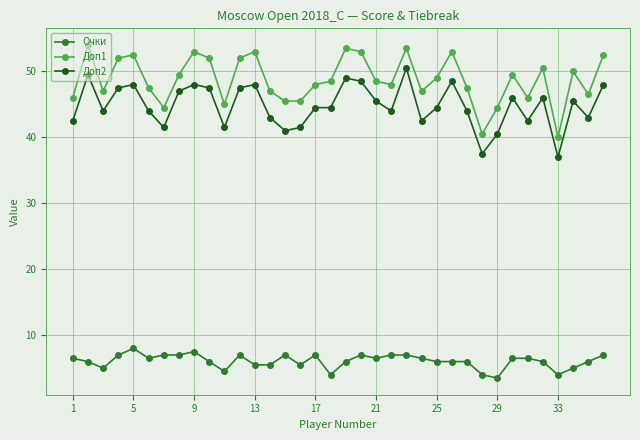

What is the value of the Доп1 point at the 34th from the left?

50.0